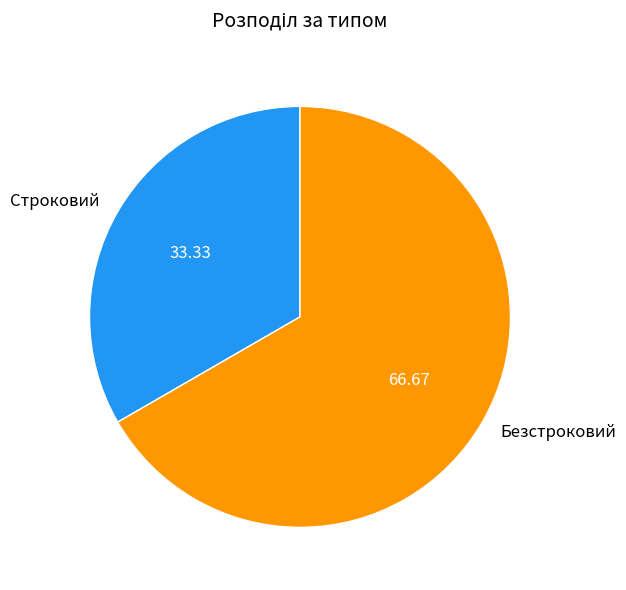

Rank the categories by value from lowest to highest.

Строковий, Безстроковий